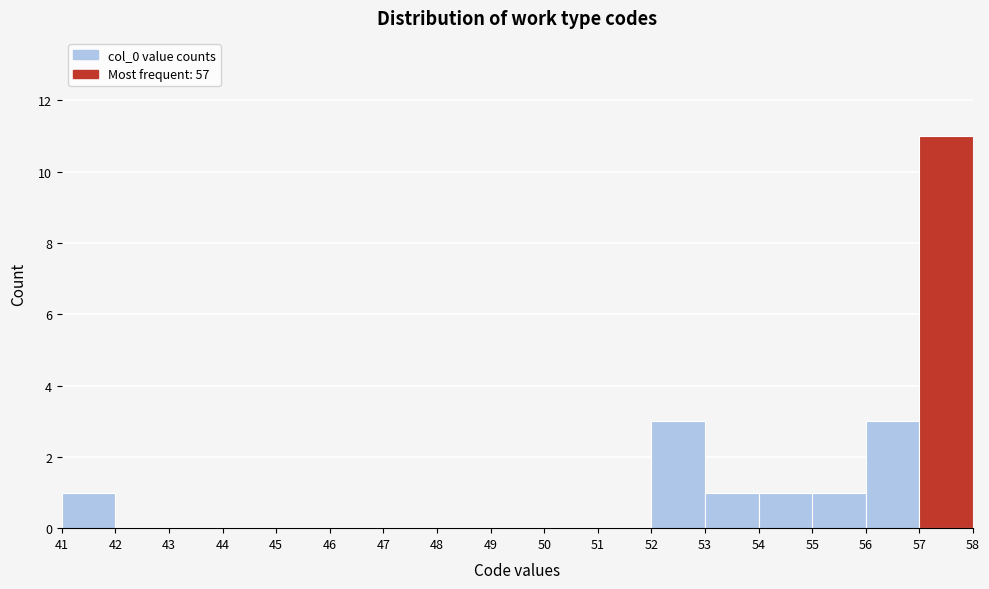

Reading left to right, transcribe this chart: for each bar, give the range it covers on the x-axis and its height. The values are not printed on the chart, so give them approximately, as read against the axis.

41 to 42: 1
42 to 43: 0
43 to 44: 0
44 to 45: 0
45 to 46: 0
46 to 47: 0
47 to 48: 0
48 to 49: 0
49 to 50: 0
50 to 51: 0
51 to 52: 0
52 to 53: 3
53 to 54: 1
54 to 55: 1
55 to 56: 1
56 to 57: 3
57 to 58: 11